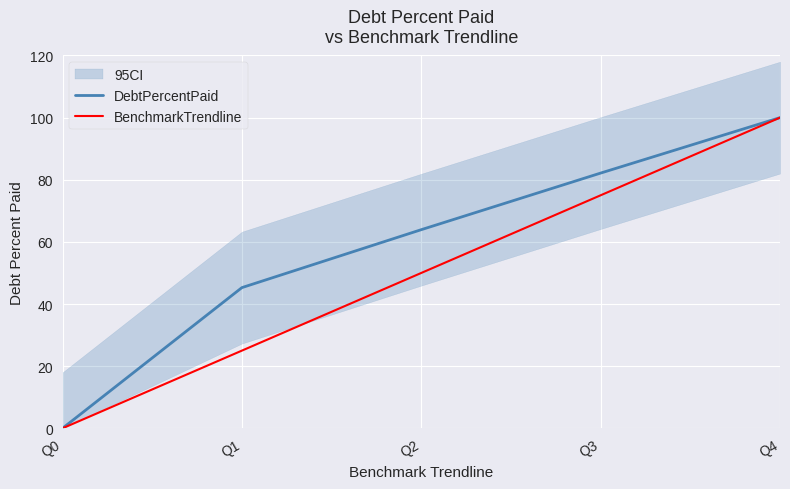

What value does the BenchmarkTrendline series have at Q2?

50.0